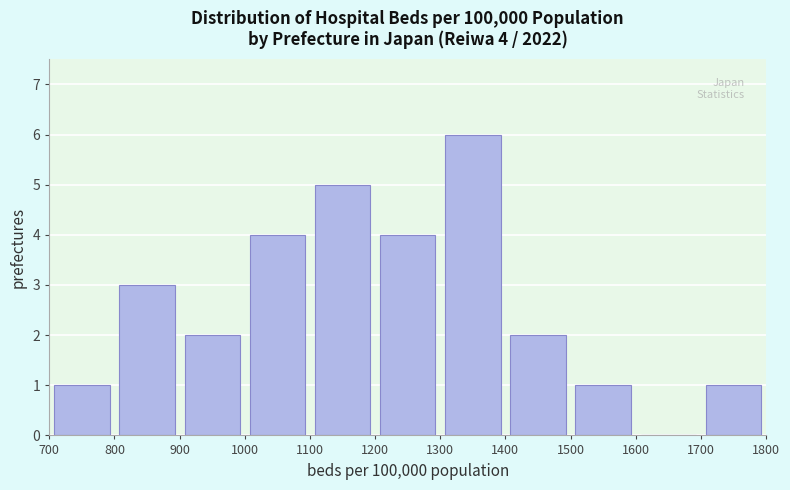

Over which range of the x-axis is the bar tallest?

1300 to 1400